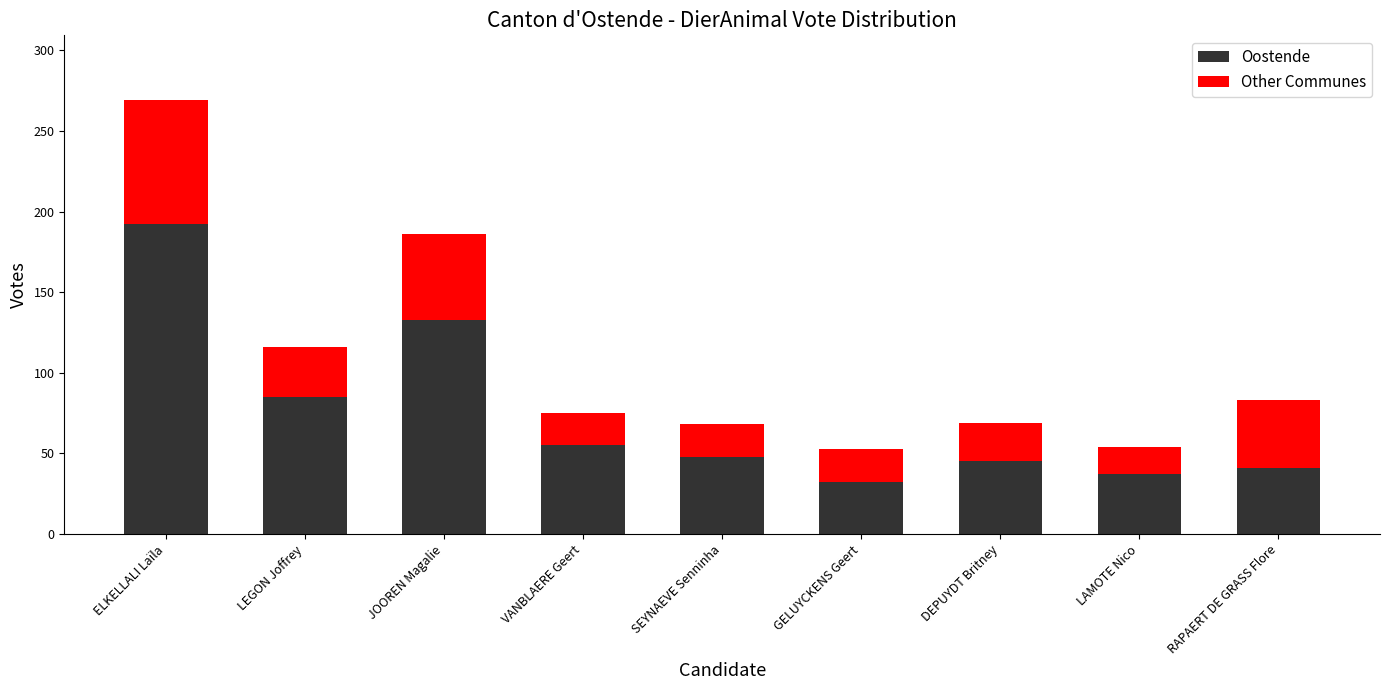

Reading left to right, transcribe the values for Oostende.

ELKELLALI Laïla=192	LEGON Joffrey=85	JOOREN Magalie=133	VANBLAERE Geert=55	SEYNAEVE Senninha=48	GELUYCKENS Geert=32	DEPUYDT Britney=45	LAMOTE Nico=37	RAPAERT DE GRASS Flore=41